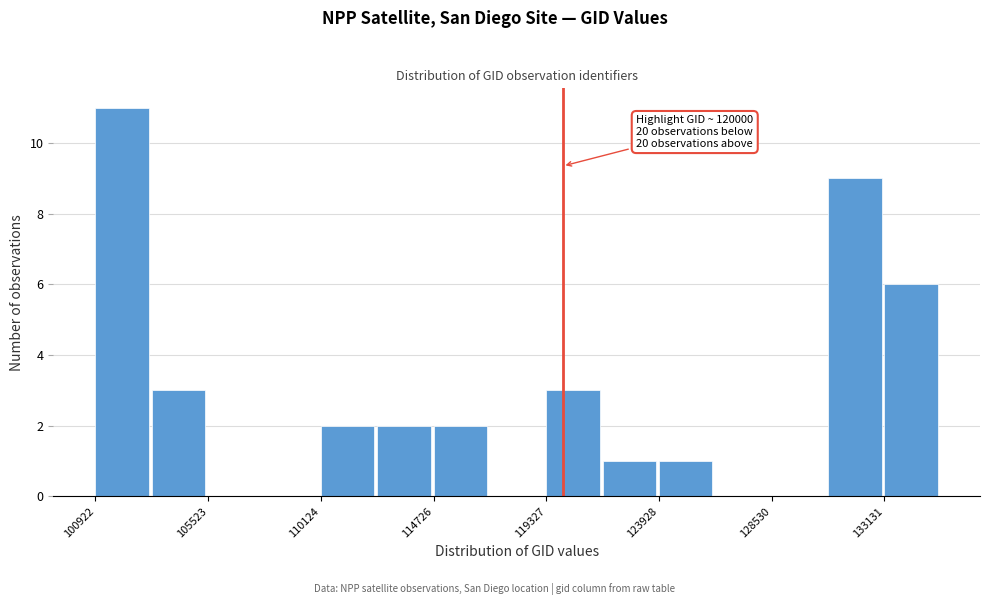

Which range on the x-axis has the tallest bar?

101000 to 103000